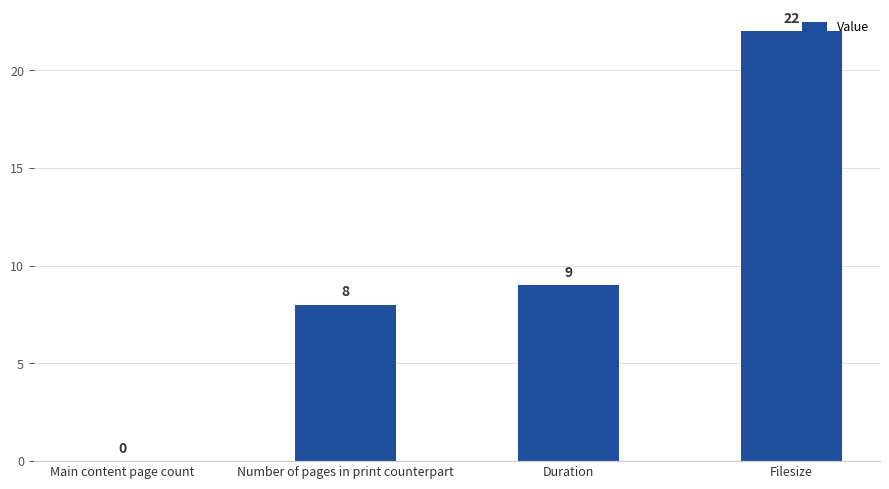

The chart shows a value of 31 at Filesize. True or false?

False